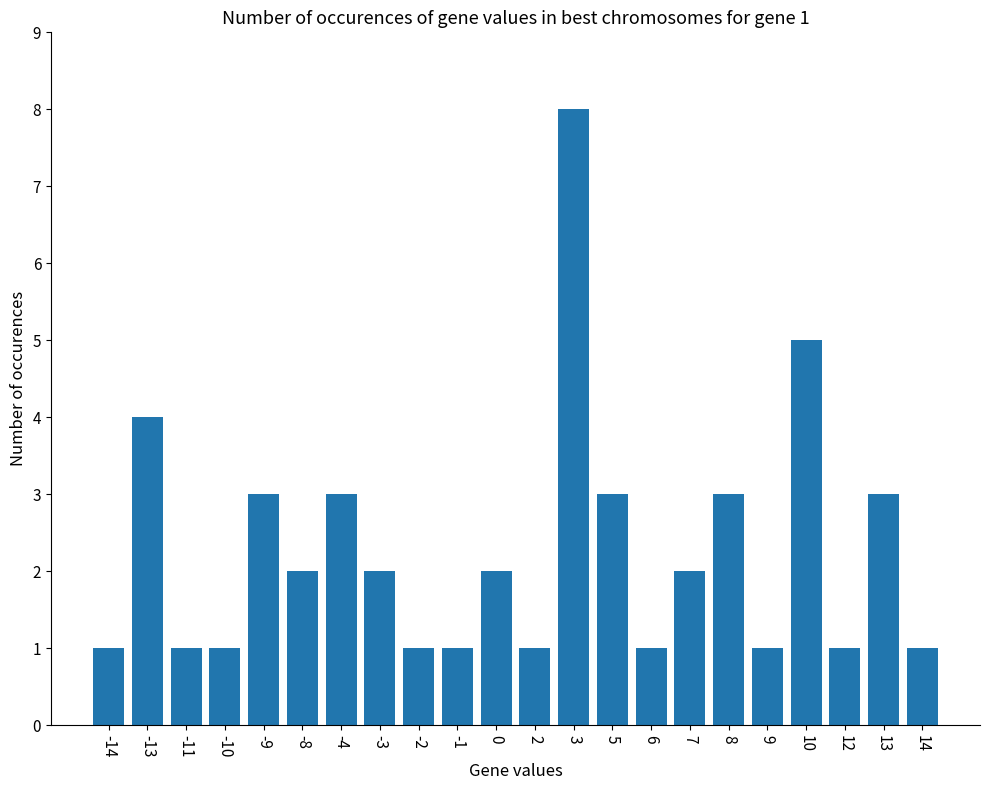

Does the chart contain stacked bars?

No